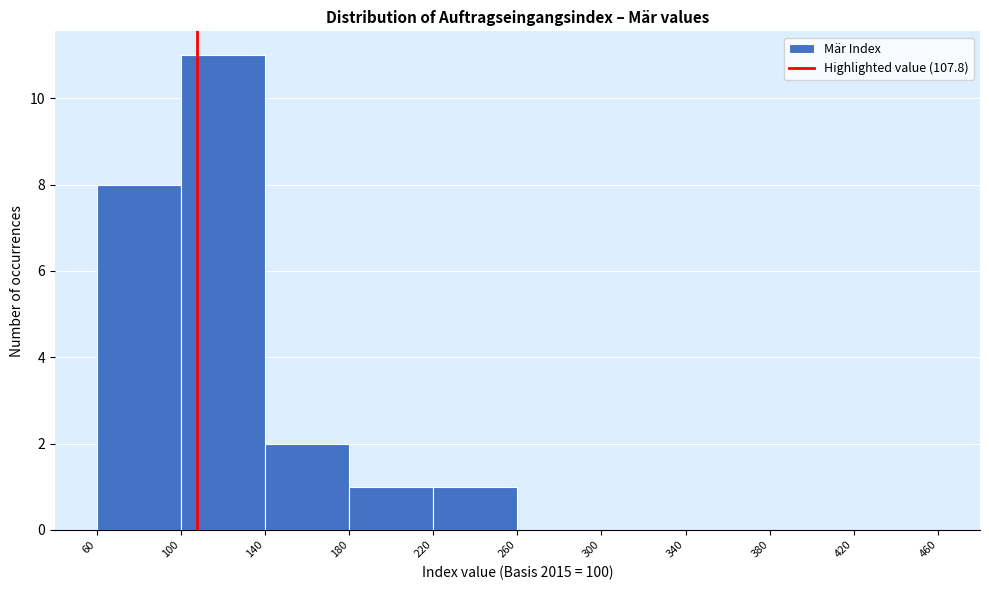

Reading left to right, transcribe this chart: for each bar, give the range it covers on the x-axis and its height. The values are not printed on the chart, so give them approximately, as read against the axis.

60 to 100: 8
100 to 140: 11
140 to 180: 2
180 to 220: 1
220 to 260: 1
260 to 300: 0
300 to 340: 0
340 to 380: 0
380 to 420: 0
420 to 460: 0